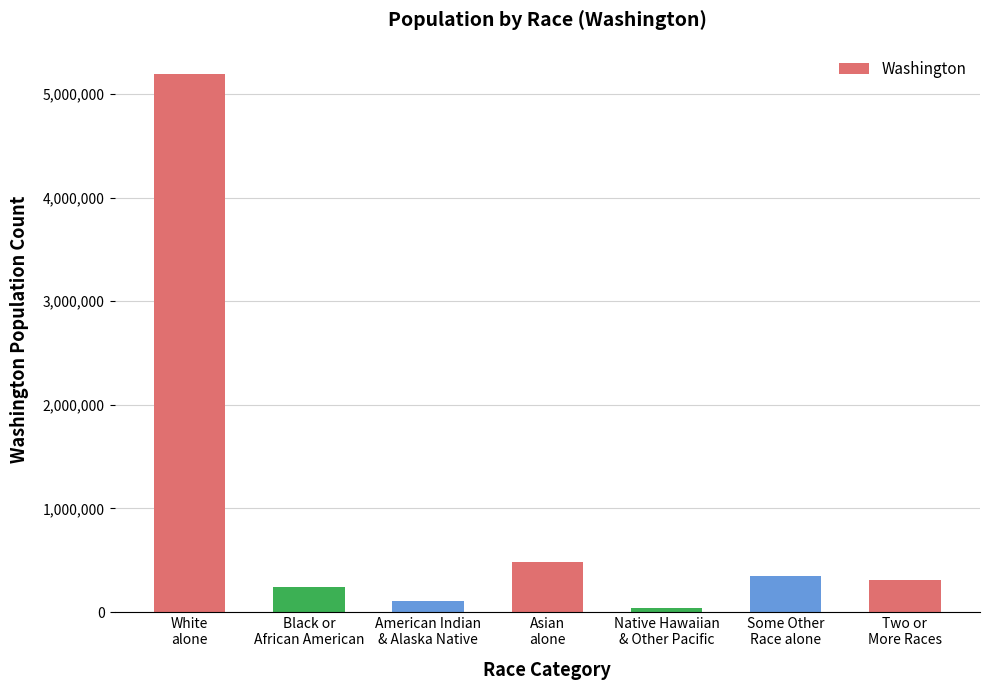

What is the average value?

960649